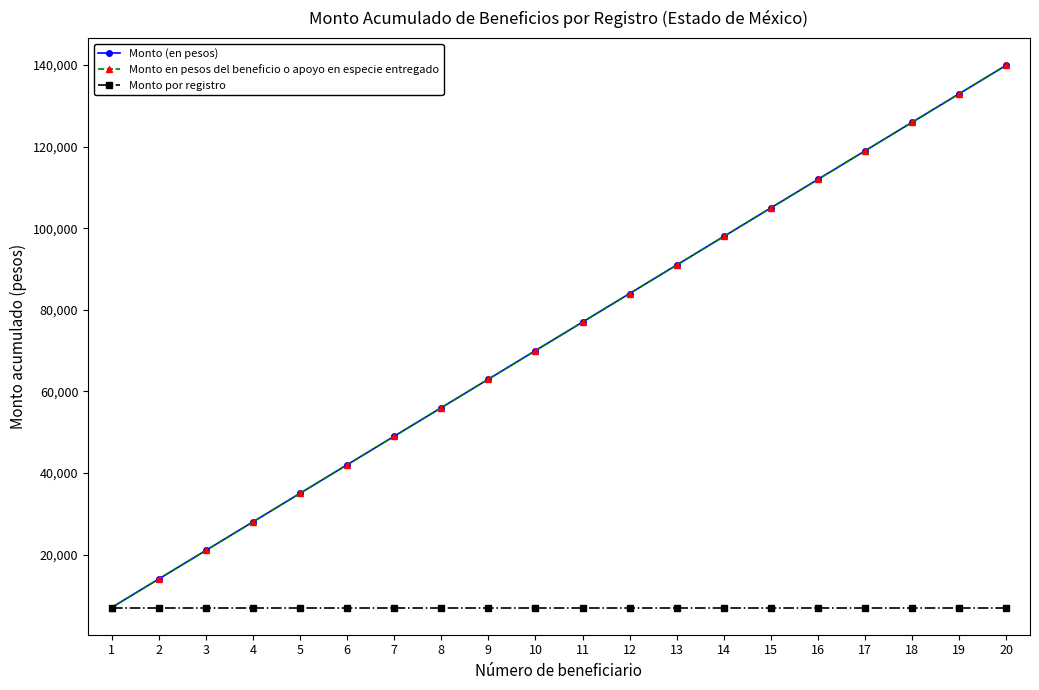

Rank the series by their maximum value, from lowest to highest.

Monto por registro, Monto (en pesos), Monto en pesos del beneficio o apoyo en especie entregado